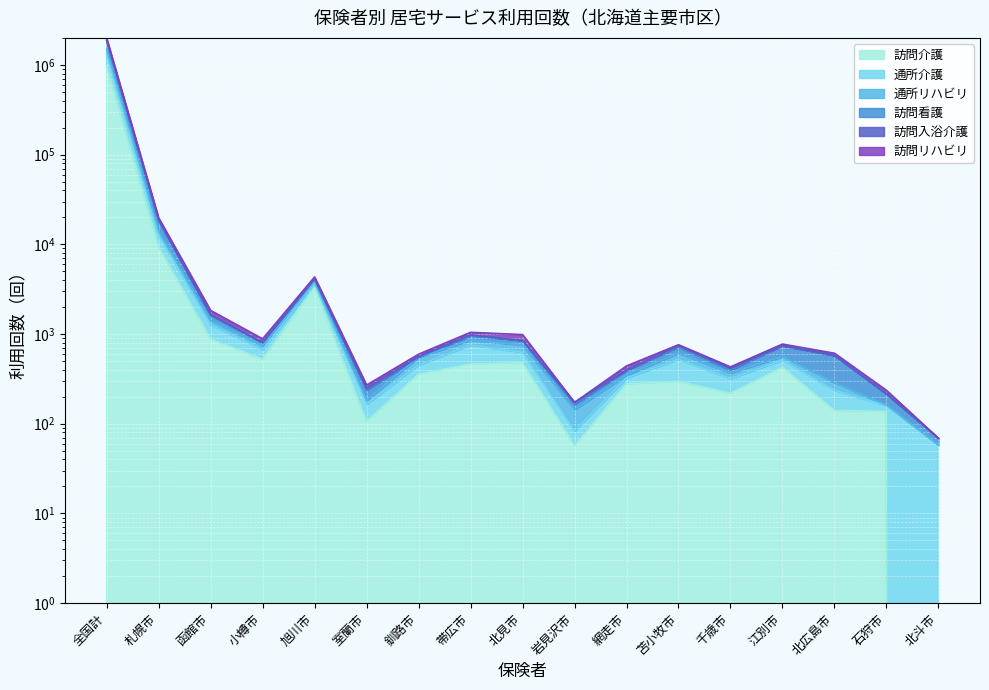

Does the chart display data point markers on the line(s)?

No